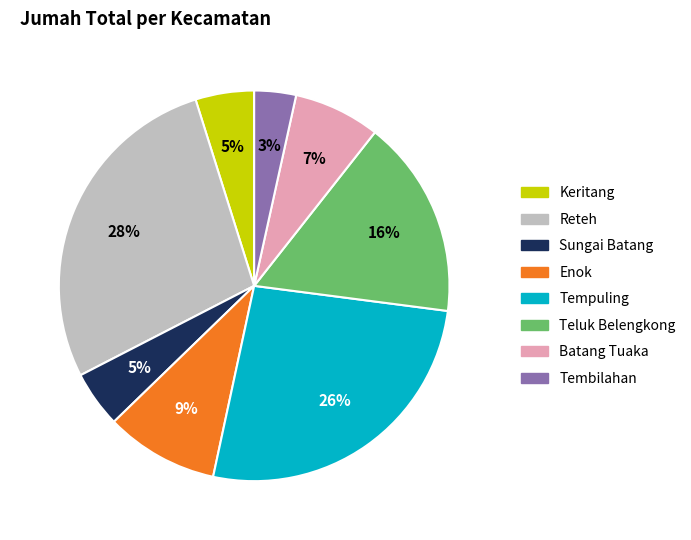

Which slice is the smallest?

Tembilahan